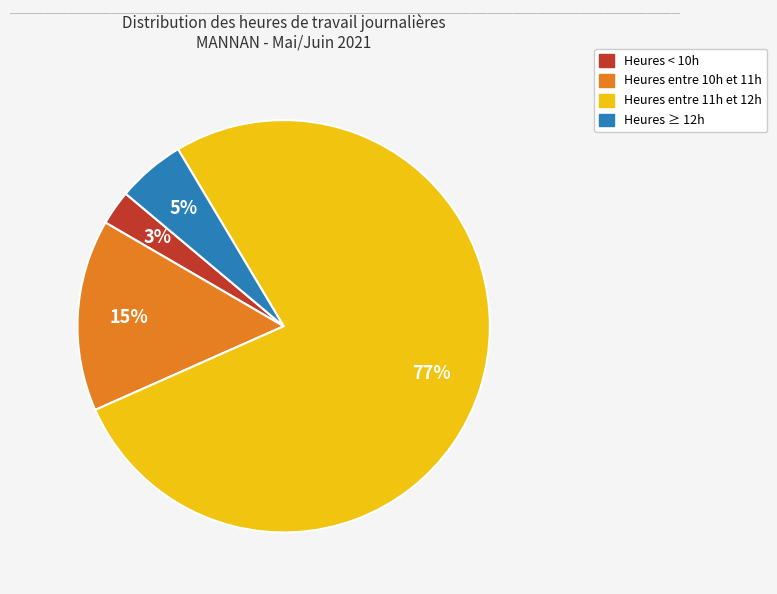

To the nearest percent, what is the difference between the largest and smallest slice percentages?

74%